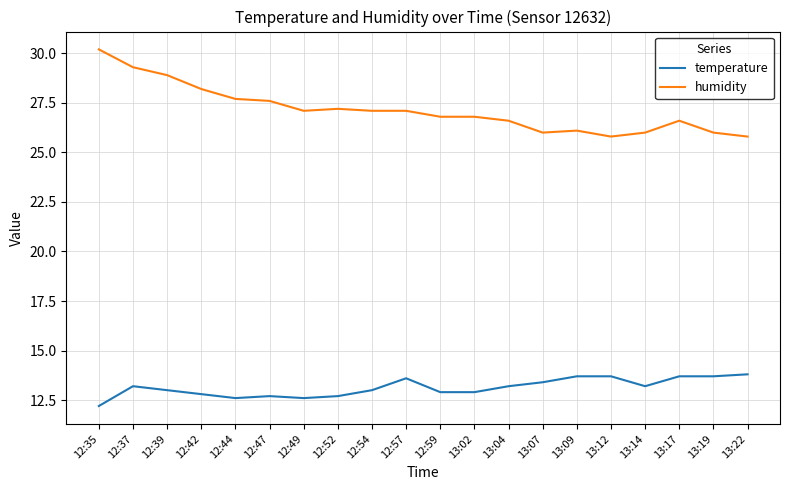

Reading left to right, what are all the values shown in this chart?

temperature: 12.2	13.2	13.0	12.8	12.6	12.7	12.6	12.7	13.0	13.6	12.9	12.9	13.2	13.4	13.7	13.7	13.2	13.7	13.7	13.8
humidity: 30.2	29.3	28.9	28.2	27.7	27.6	27.1	27.2	27.1	27.1	26.8	26.8	26.6	26.0	26.1	25.8	26.0	26.6	26.0	25.8